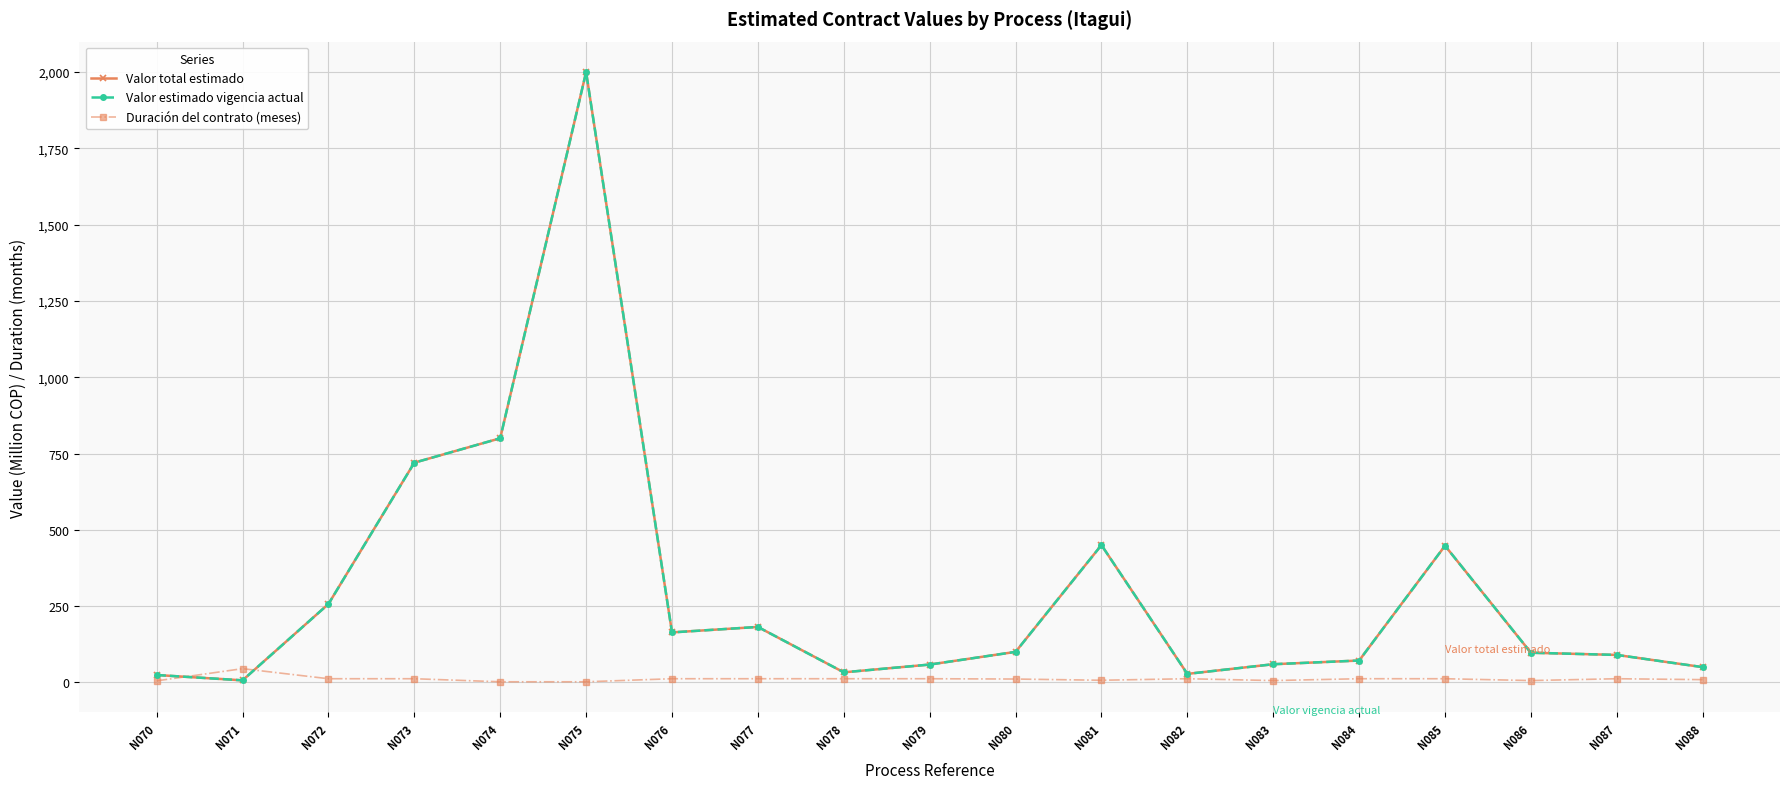

What is the greatest value displayed?

2000.0